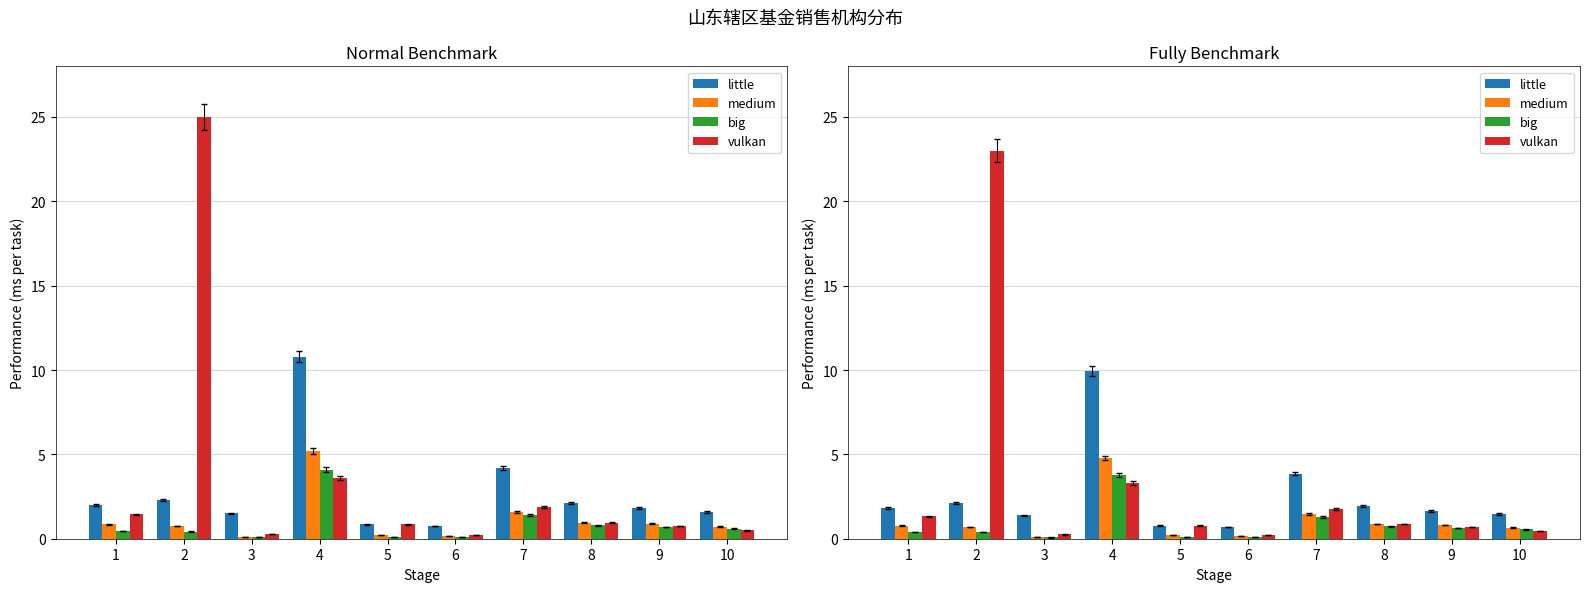

What are all the series names shown in the legend?

little, medium, big, vulkan